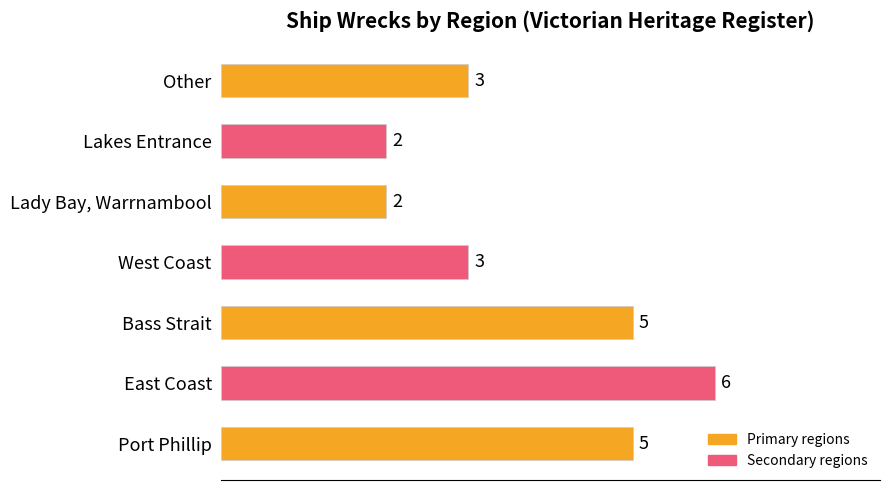

True or false: the data shows 3 at Other.

True